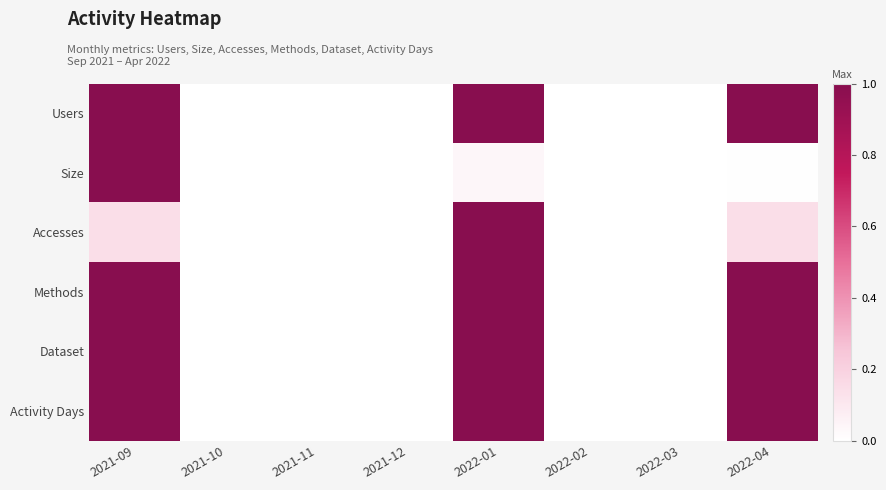

Which series has the widest spread of values?

Users